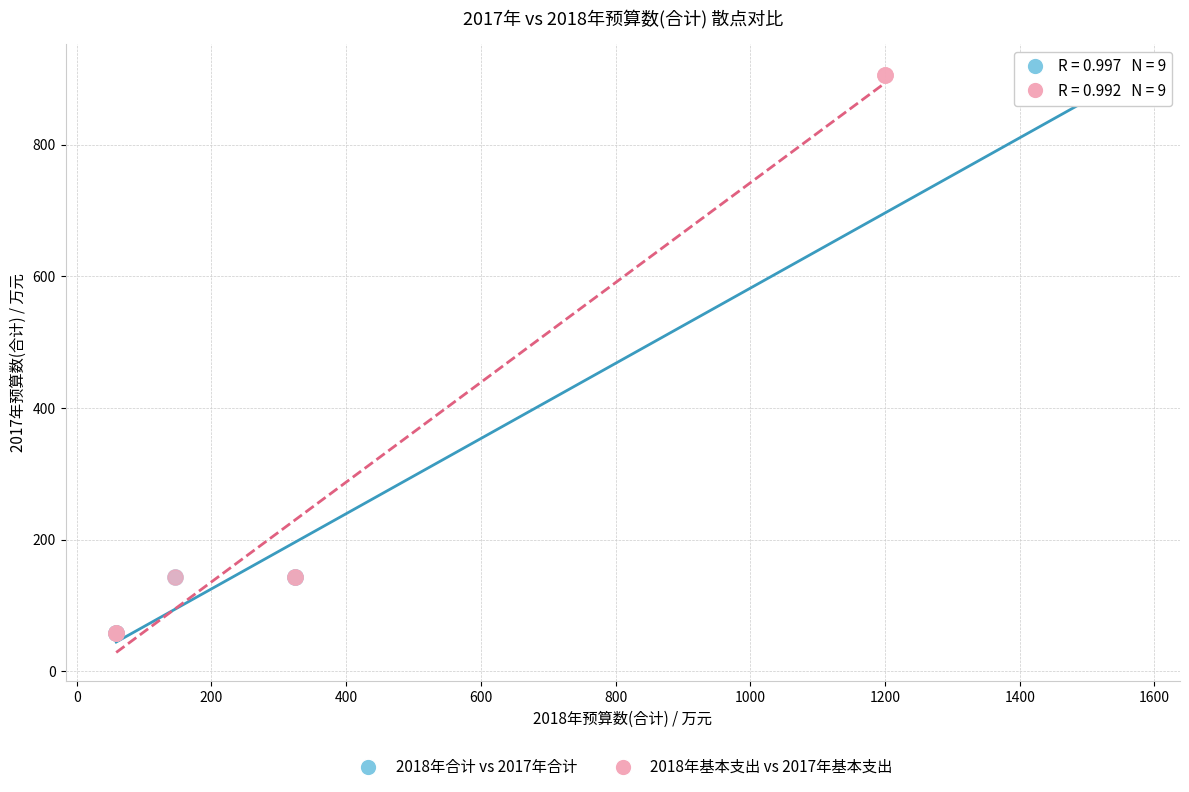

Which series has the widest spread of Y values?

2018年合计 vs 2017年合计